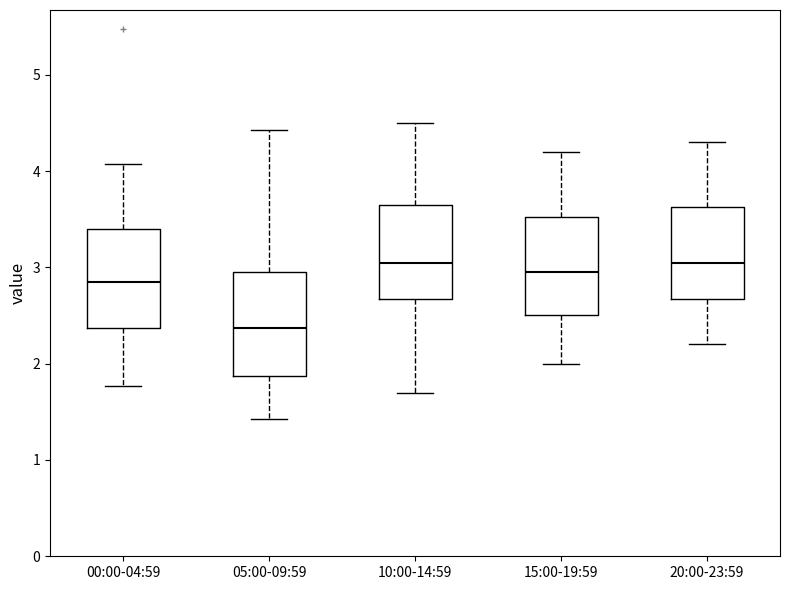

Reading left to right, transcribe this box plot: for each box, give where its median line is, the range the box spans, and where its two whiskers end, as read against the y-axis. The values are not printed on the chart, so give them approximately, as read against the axis.

00:00-04:59: median 2.9, box 2.4 to 3.4, whiskers 1.8 to 4.1
05:00-09:59: median 2.4, box 1.9 to 3.0, whiskers 1.4 to 4.4
10:00-14:59: median 3.1, box 2.7 to 3.7, whiskers 1.7 to 4.5
15:00-19:59: median 3.0, box 2.5 to 3.5, whiskers 2.0 to 4.2
20:00-23:59: median 3.1, box 2.7 to 3.6, whiskers 2.2 to 4.3